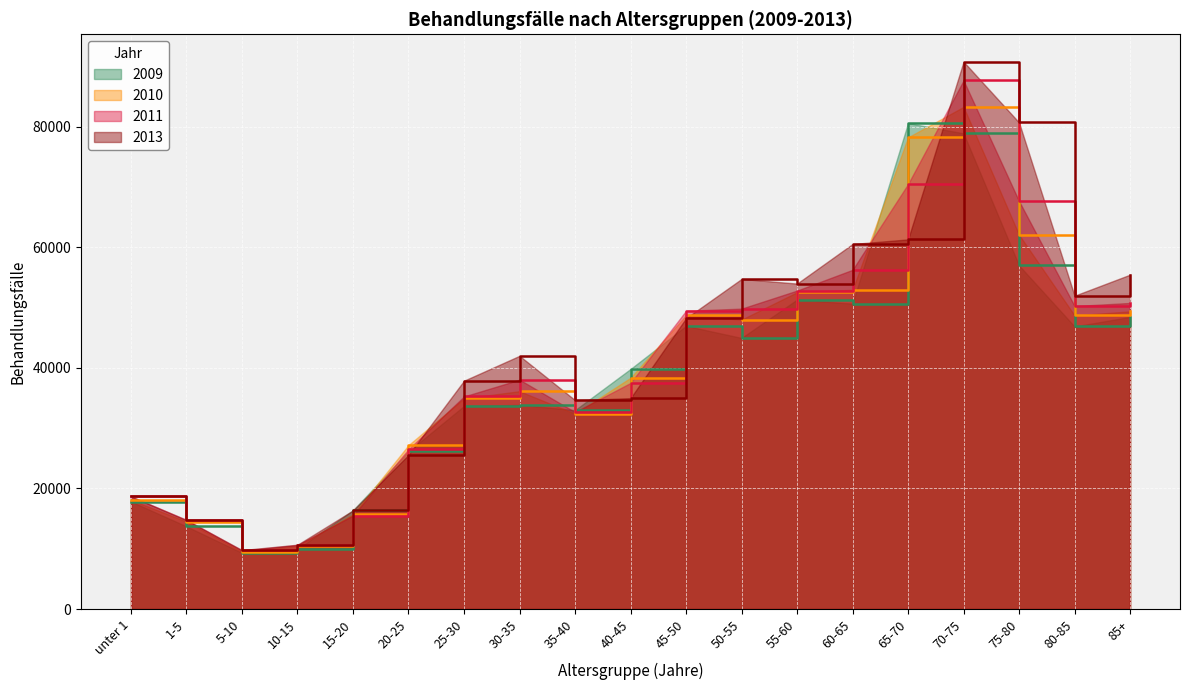

Reading left to right, what are all the values shown in this chart?

2009: unter 1=17834	1-5=13711	5-10=9329	10-15=9945	15-20=16393	20-25=26154	25-30=33683	30-35=33863	35-40=32996	40-45=39816	45-50=46961	50-55=44966	55-60=51322	60-65=50647	65-70=80598	70-75=78893	75-80=56983	80-85=46867	85+=48452
2010: unter 1=18099	1-5=14512	5-10=9527	10-15=10487	15-20=15693	20-25=27189	25-30=34940	30-35=36131	35-40=32389	40-45=38356	45-50=48710	50-55=48006	55-60=52541	60-65=52948	65-70=78235	70-75=83282	75-80=62085	80-85=48703	85+=49373
2011: unter 1=18680	1-5=14798	5-10=9720	10-15=10631	15-20=15504	20-25=26501	25-30=35259	30-35=38042	35-40=32675	40-45=37498	45-50=49473	50-55=49825	55-60=52816	60-65=56260	65-70=70481	70-75=87671	75-80=67661	80-85=50261	85+=50766
2013: unter 1=18681	1-5=14757	5-10=9780	10-15=10673	15-20=16361	20-25=25566	25-30=37872	30-35=41998	35-40=34653	40-45=34983	45-50=48232	50-55=54745	55-60=53979	60-65=60544	65-70=61304	70-75=90783	75-80=80700	80-85=51969	85+=55458